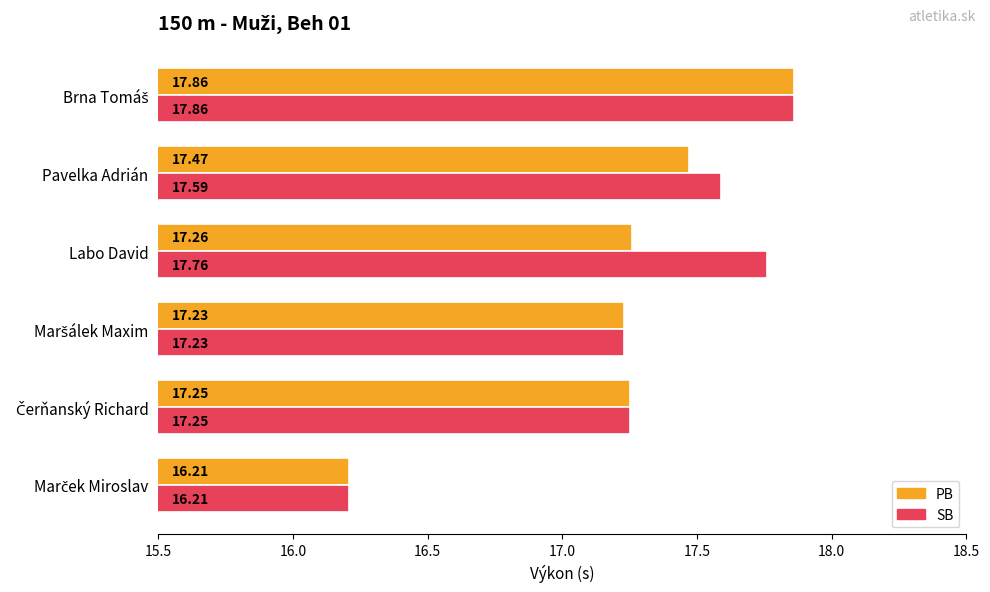

What are all the series names shown in the legend?

PB, SB